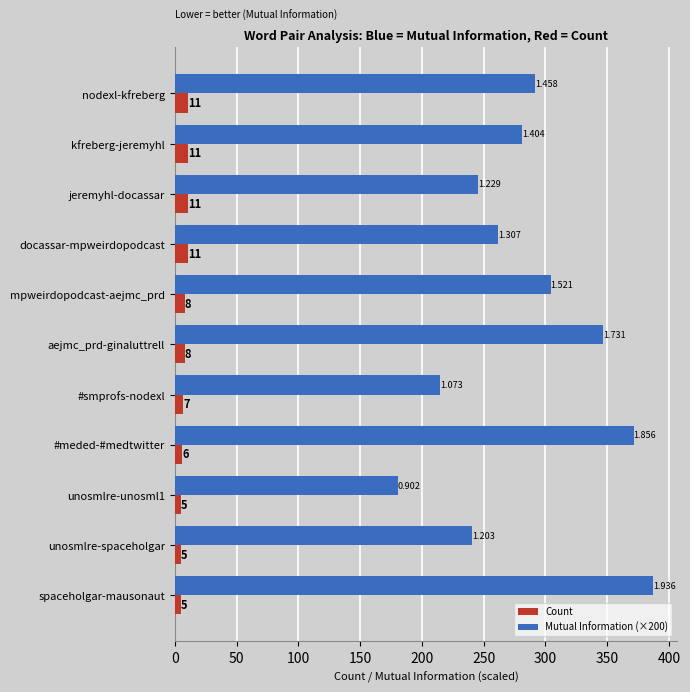

Which category has the highest value across all series?

spaceholgar-mausonaut